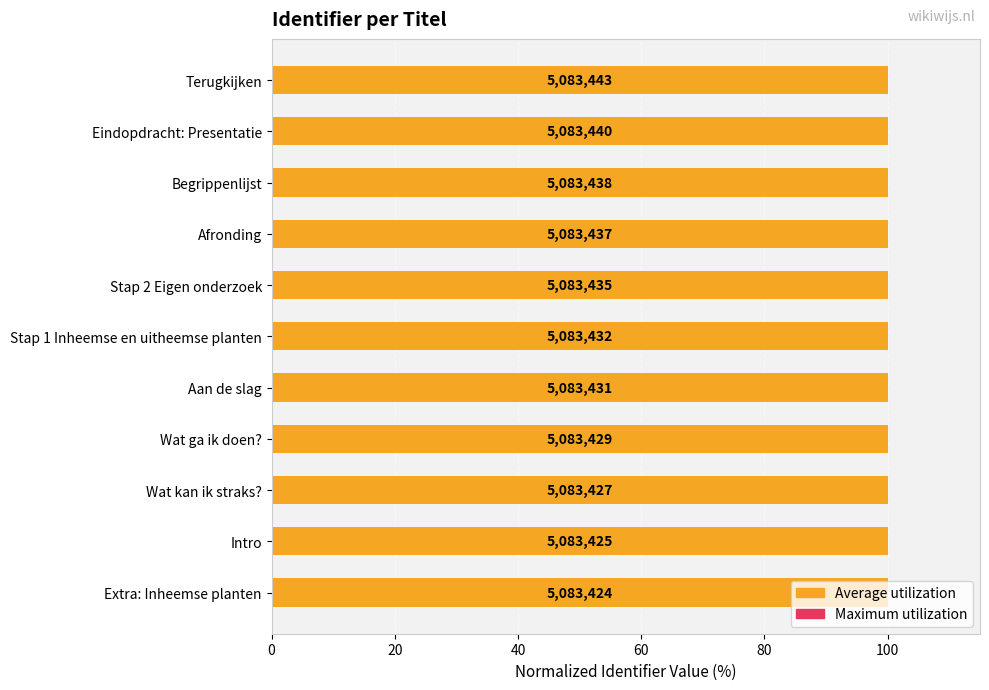

True or false: Average utilization has a value of 137.5 at Aan de slag.

False